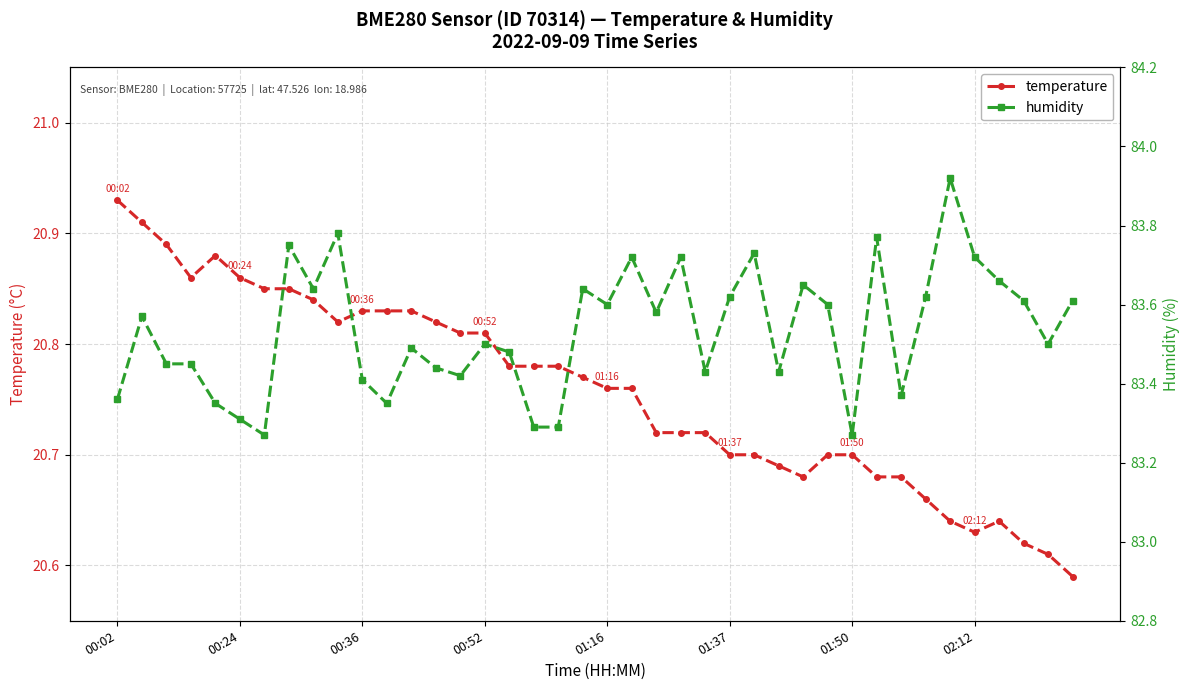

Reading left to right, transcribe all the data shown in this chart.

temperature: 20.9	20.9	20.9	20.9	20.9	20.9	20.9	20.9	20.8	20.8	20.8	20.8	20.8	20.8	20.8	20.8	20.8	20.8	20.8	20.8	20.8	20.8	20.7	20.7	20.7	20.7	20.7	20.7	20.7	20.7	20.7	20.7	20.7	20.7	20.6	20.6	20.6	20.6	20.6	20.6
humidity: 83.4	83.6	83.5	83.5	83.3	83.3	83.3	83.8	83.6	83.8	83.4	83.3	83.5	83.4	83.4	83.5	83.5	83.3	83.3	83.6	83.6	83.7	83.6	83.7	83.4	83.6	83.7	83.4	83.7	83.6	83.3	83.8	83.4	83.6	83.9	83.7	83.7	83.6	83.5	83.6